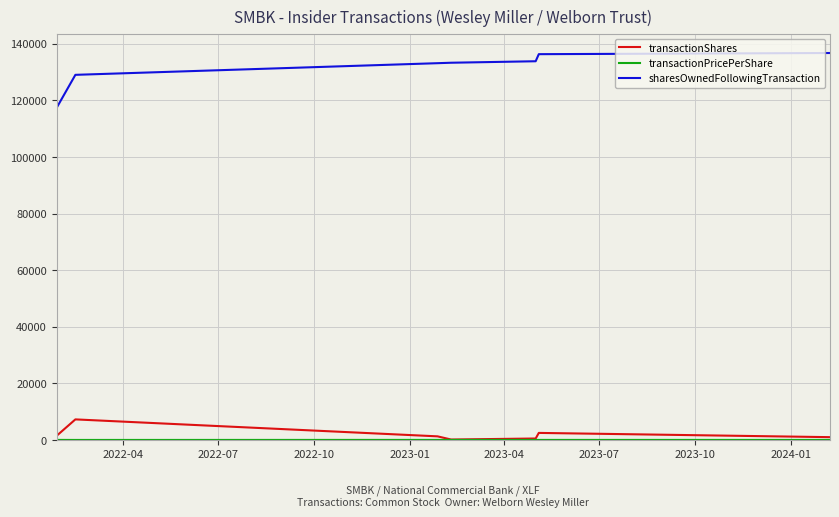

Which series has the largest range (max minus min)?

sharesOwnedFollowingTransaction